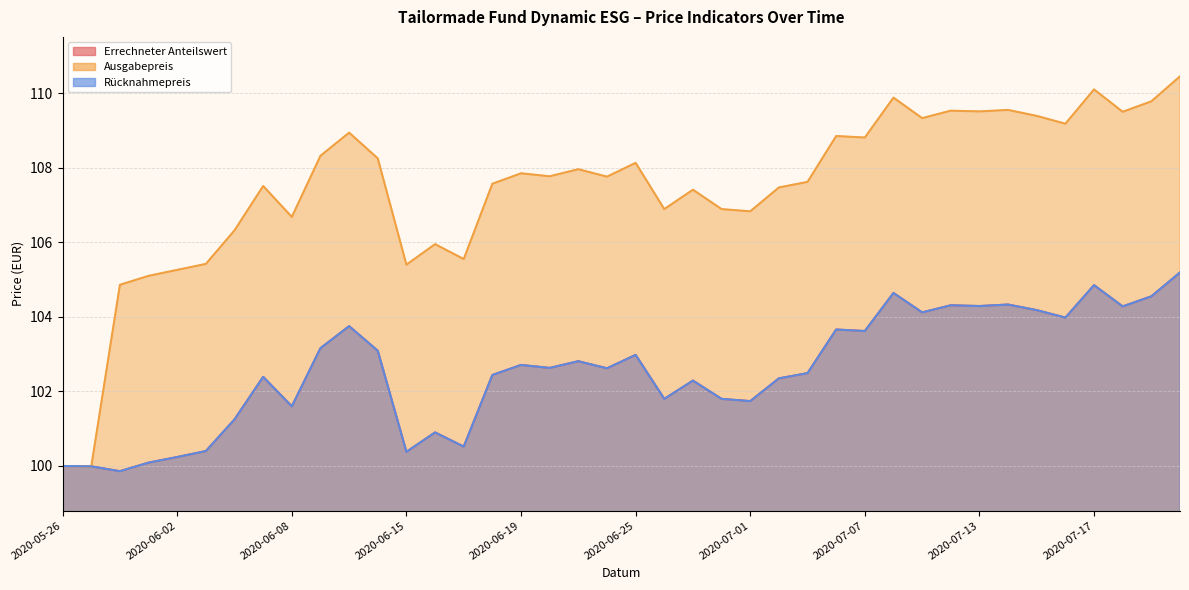

At which label does Ausgabepreis first exceed 107?

2020-06-05